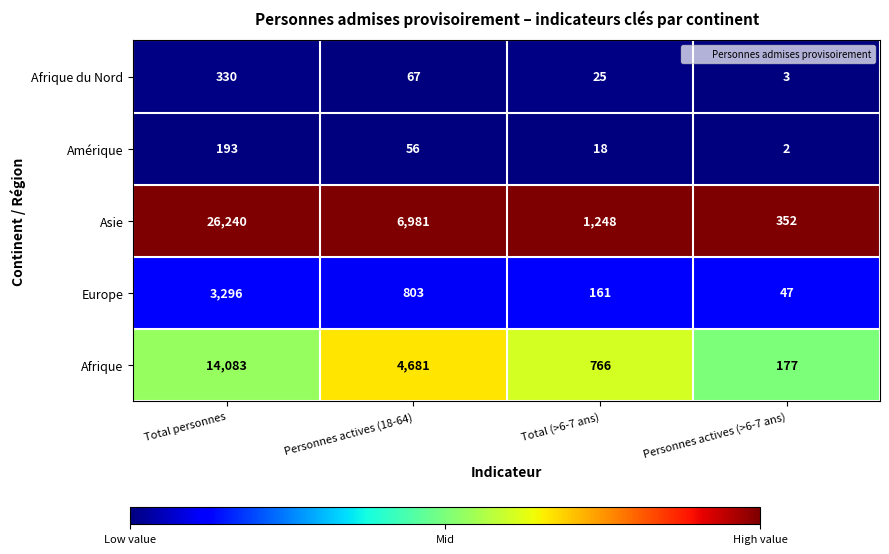

Which label corresponds to the smallest value in the chart?

Personnes actives (>6-7 ans)